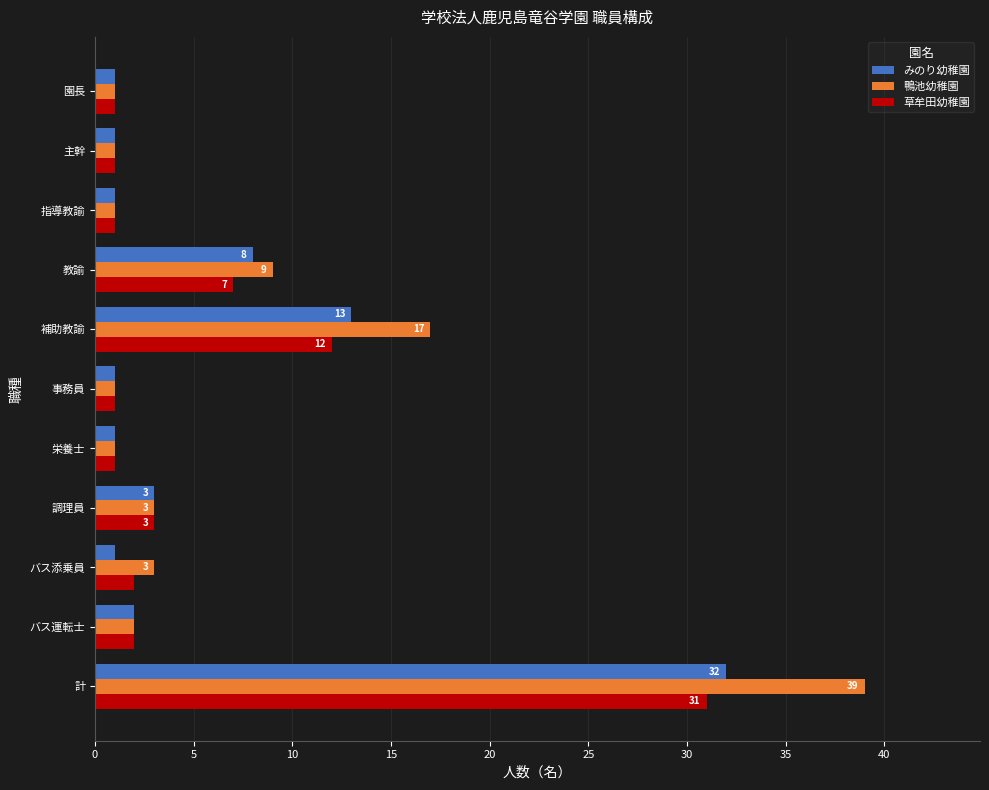

Which category has the highest value in the 鴨池幼稚園 series?

計